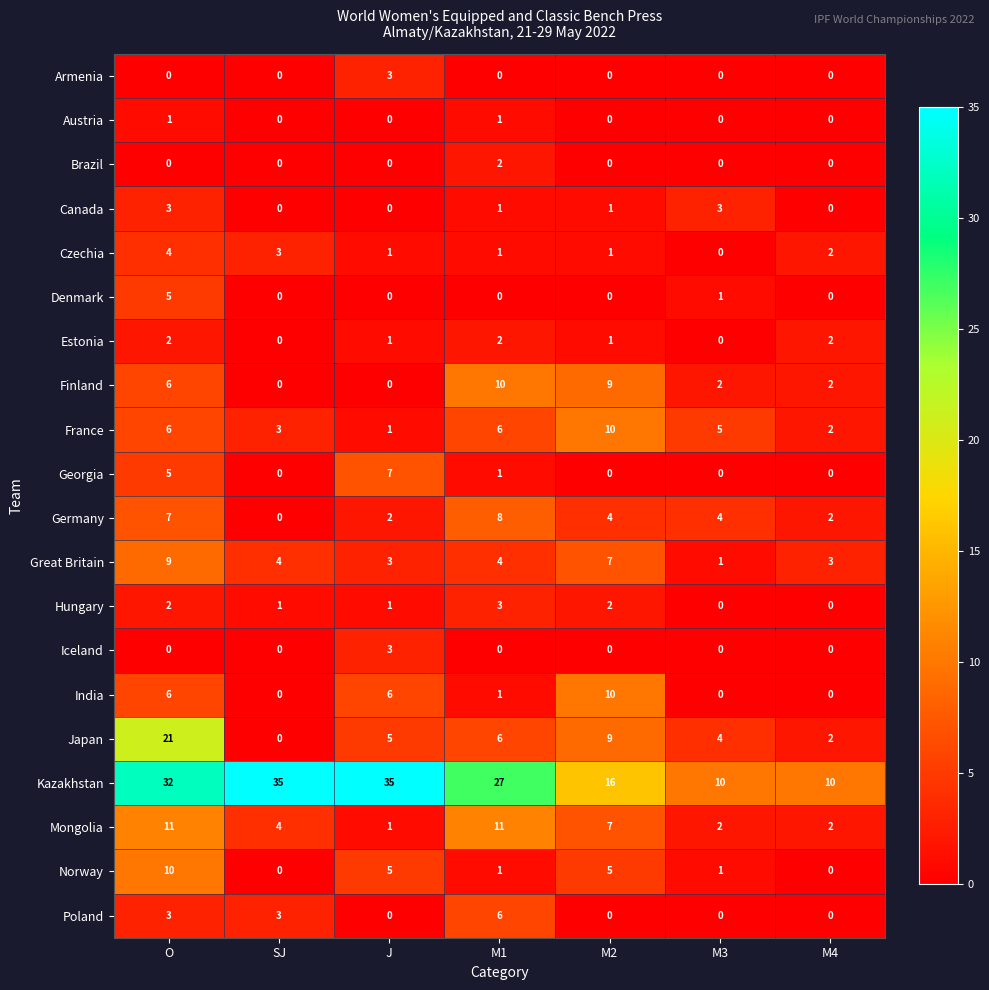

What is the total value across all series at J?

74